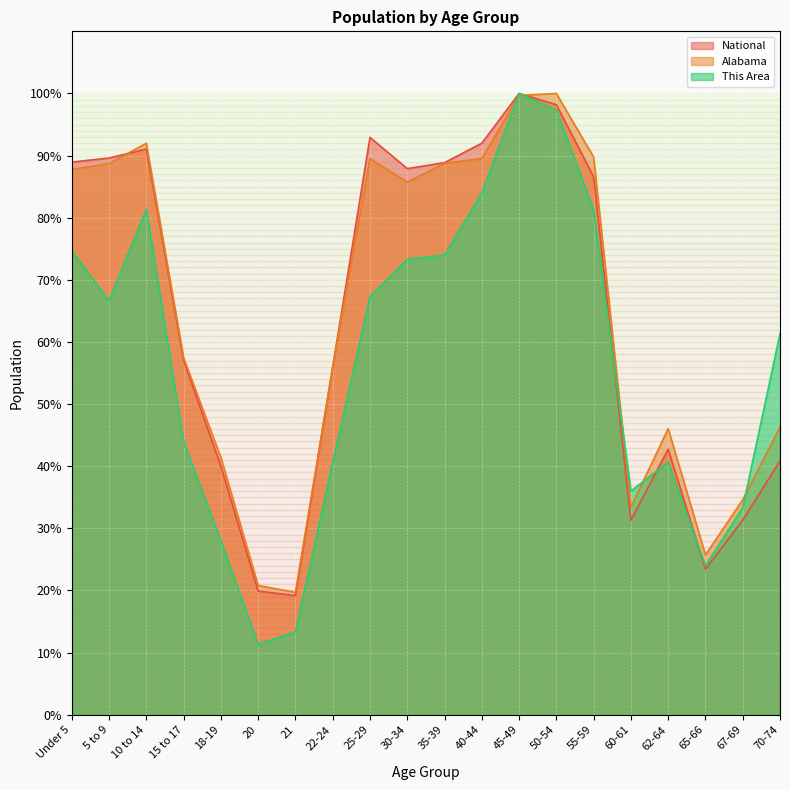

Rank the categories by National value from lowest to highest.

21, 20, 65-66, 60-61, 67-69, 18-19, 70-74, 62-64, 22-24, 15 to 17, 55-59, 30-34, 35-39, Under 5, 5 to 9, 10 to 14, 40-44, 25-29, 50-54, 45-49